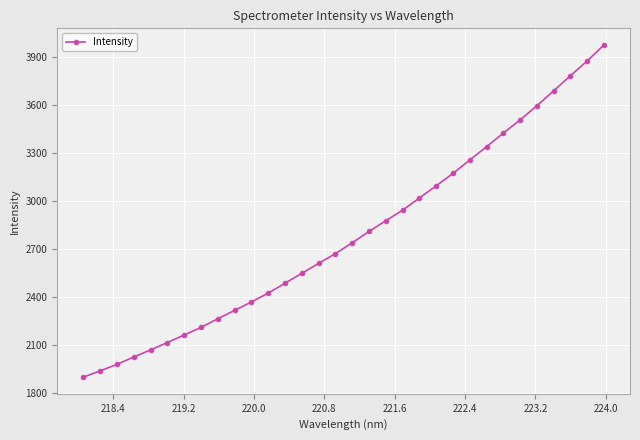

How many lines are shown in the chart?

1